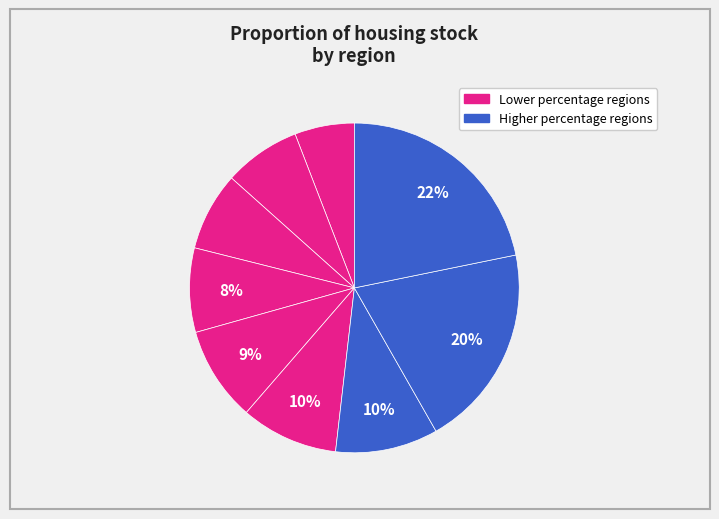

Count the number of slices in the pie.

9